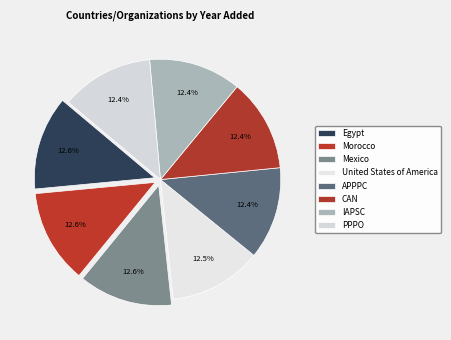

Between IAPSC and PPPO, which is larger?

PPPO